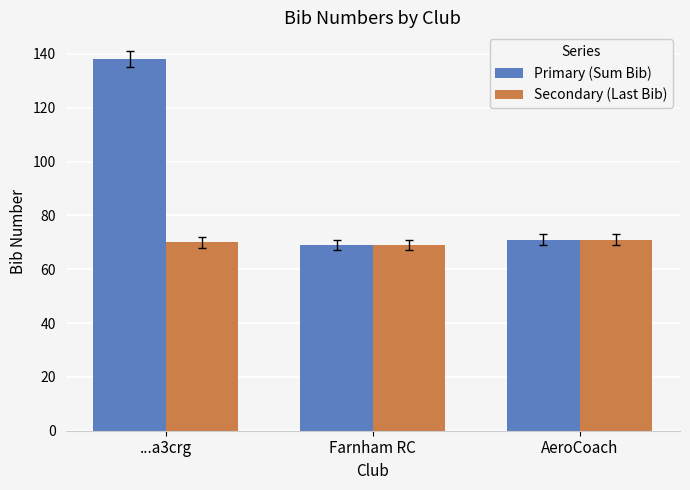

What is the approximate value of Primary (Sum Bib) at Farnham RC?

69